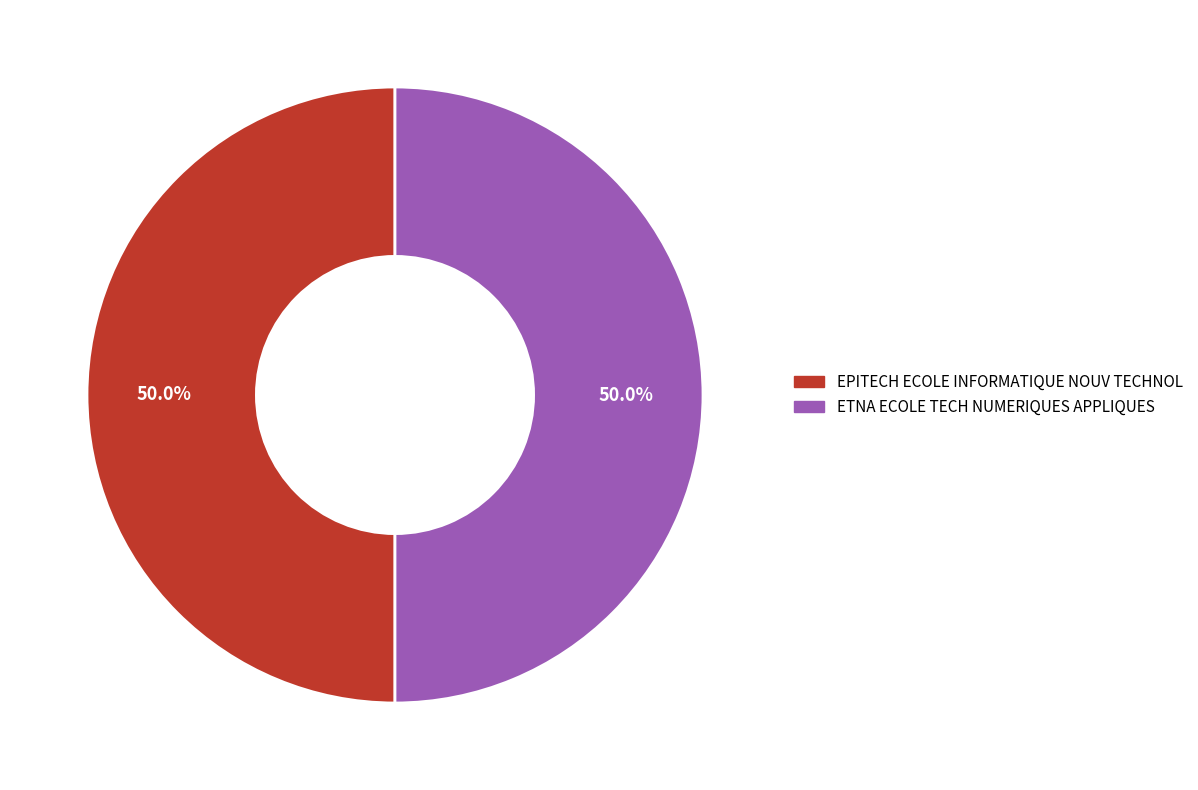

Approximately how many times larger is the value at EPITECH ECOLE INFORMATIQUE NOUV TECHNOL compared to ETNA ECOLE TECH NUMERIQUES APPLIQUES?

1.0